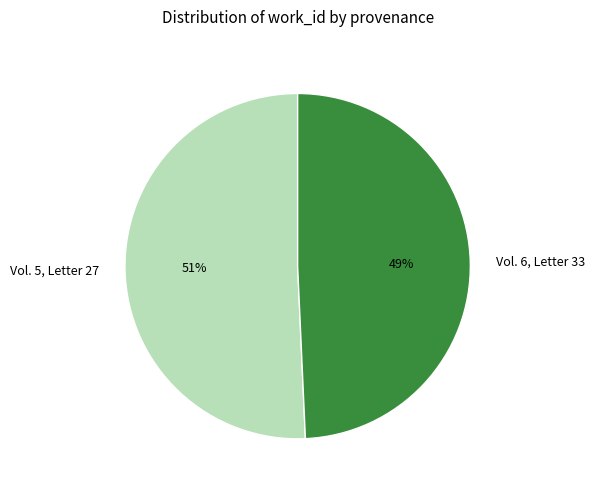

To the nearest percent, what is the combined percentage of Vol. 5, Letter 27 and Vol. 6, Letter 33?

100%